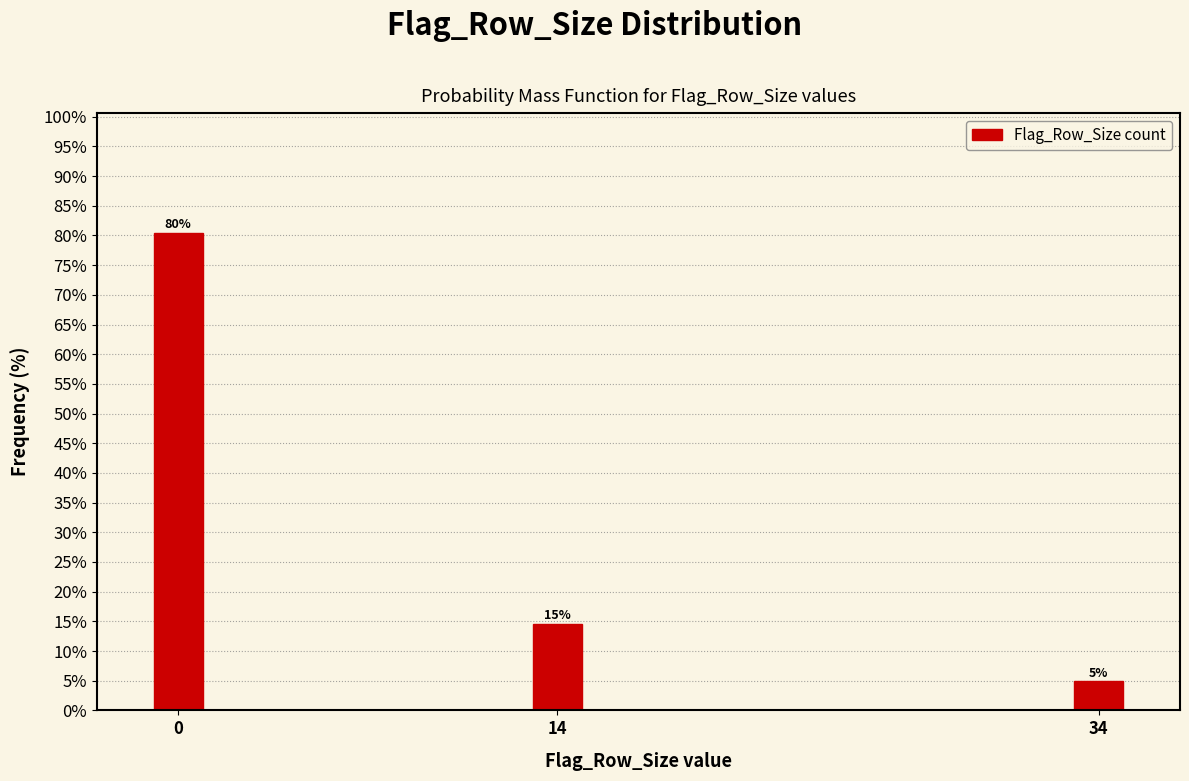

How many bars are there in total?

3